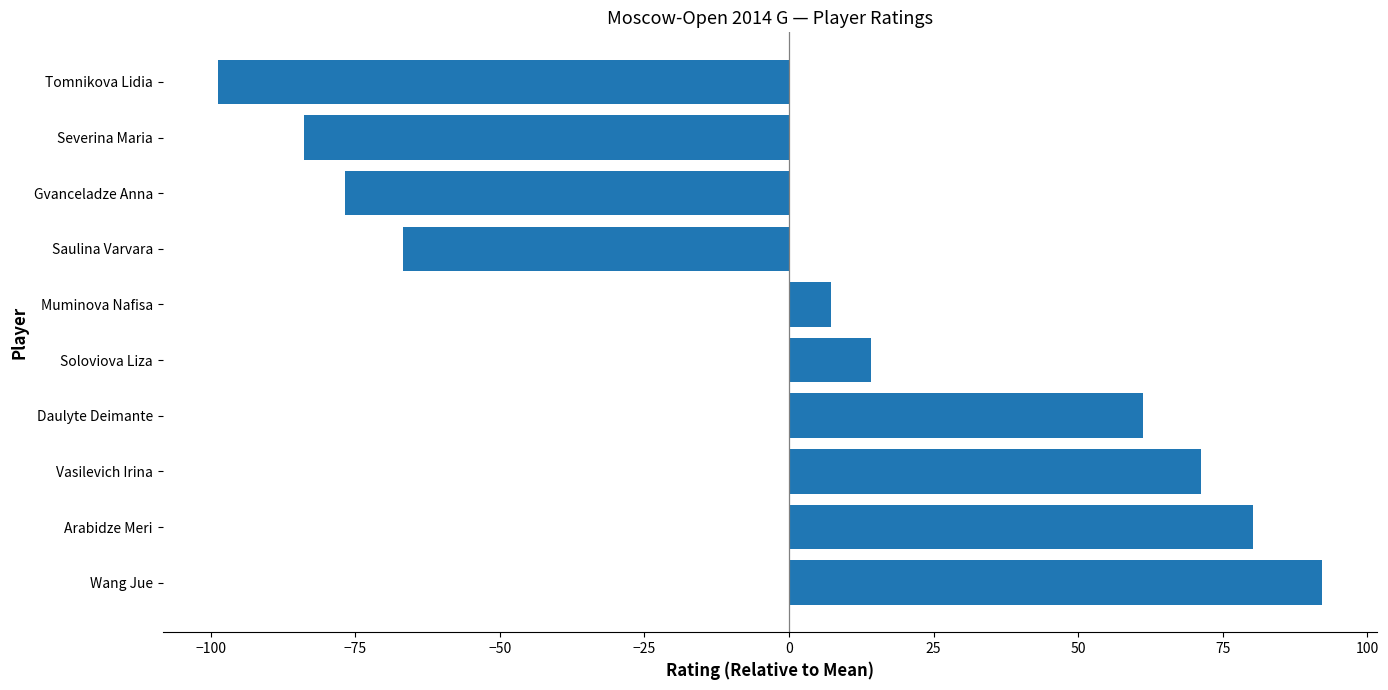

The value at Daulyte Deimante is 61.2. True or false?

True